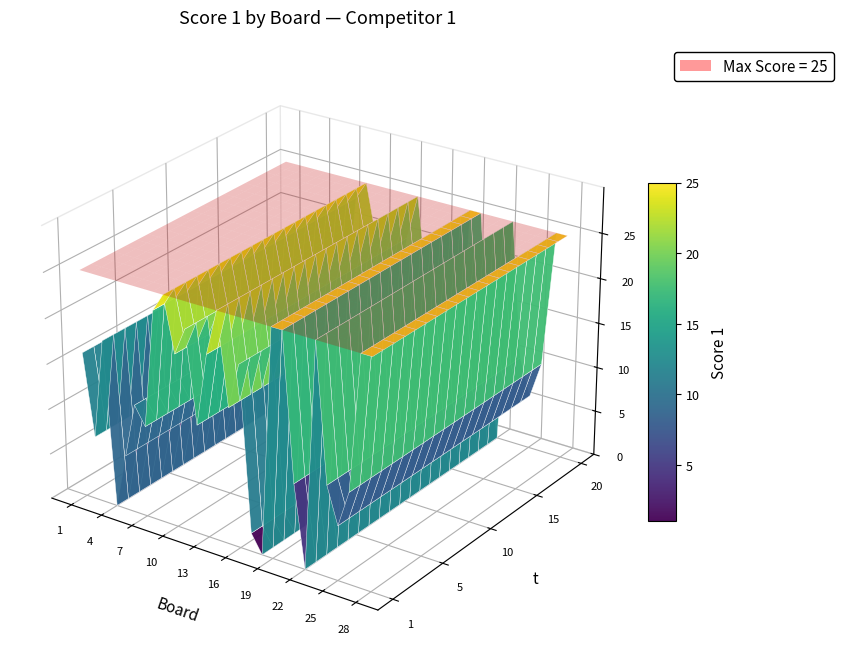

What is the difference between the second highest and minimum values?

25